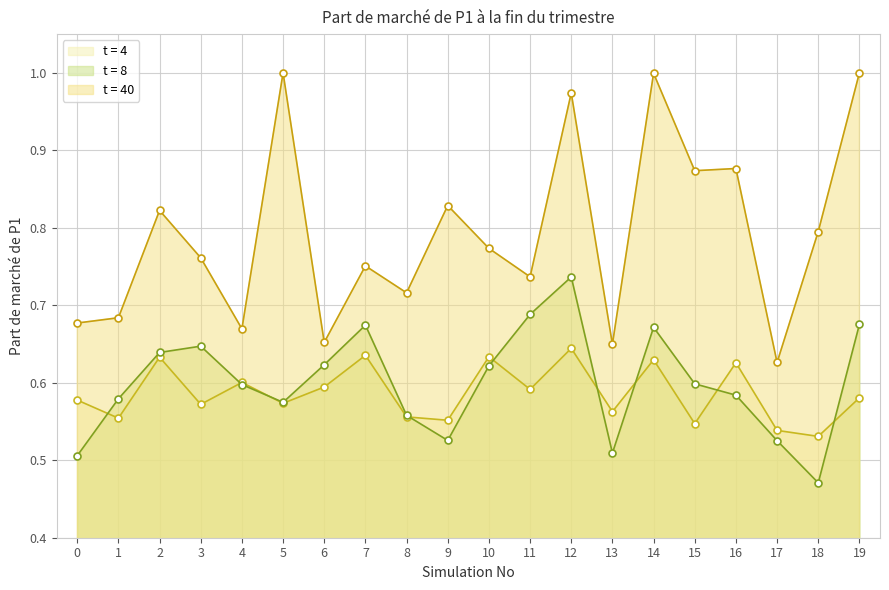

What is the value of the t = 40 point at the 4th from the left?

0.8